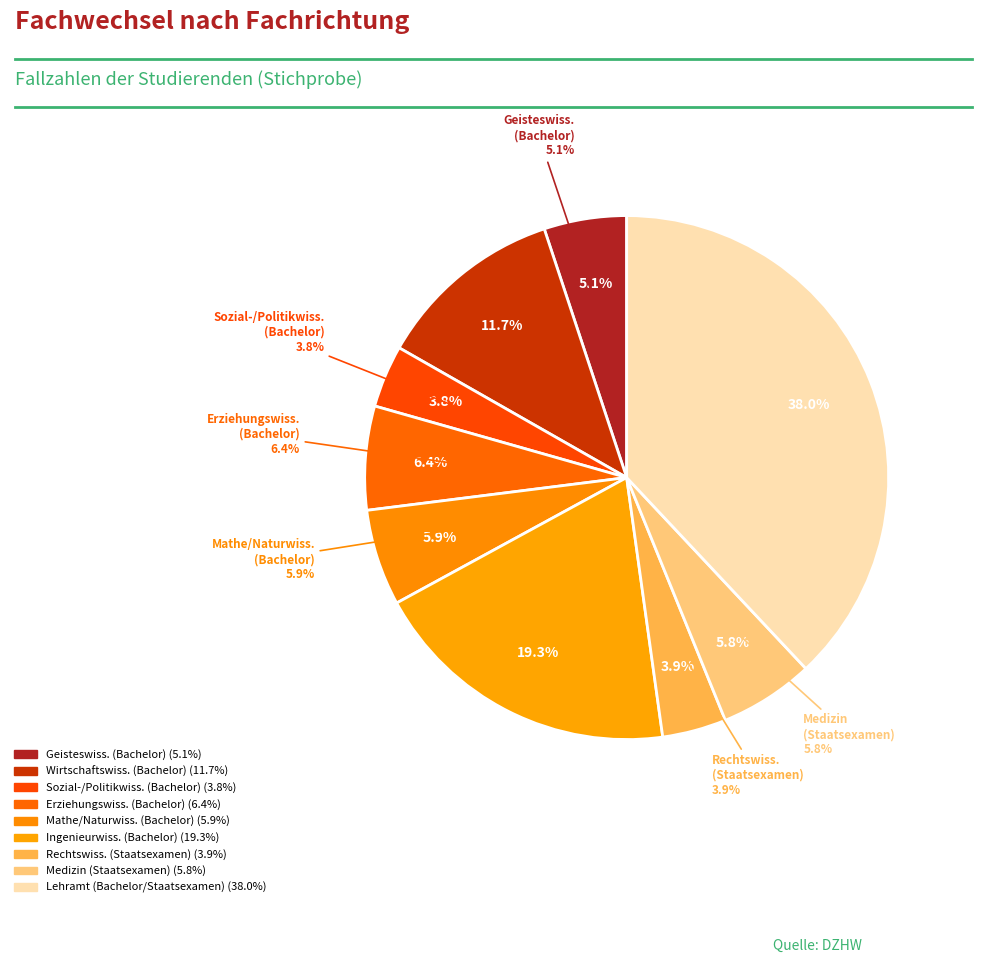

To the nearest percent, what is the combined percentage of Lehramt (Bachelor und Staatsexamen) and Ingenieurwissenschaften (Bachelor)?

57%